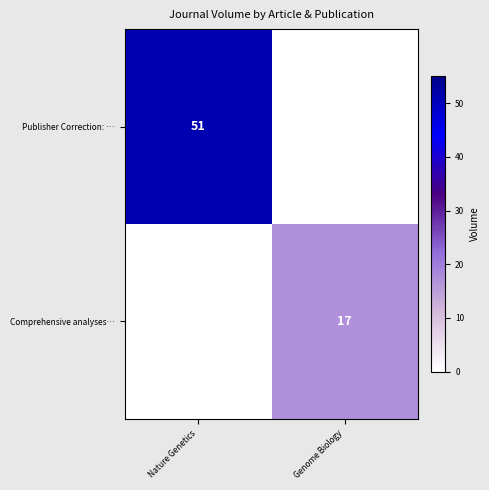

Is it true that Comprehensive analyses… equals 4 at Genome Biology?

False